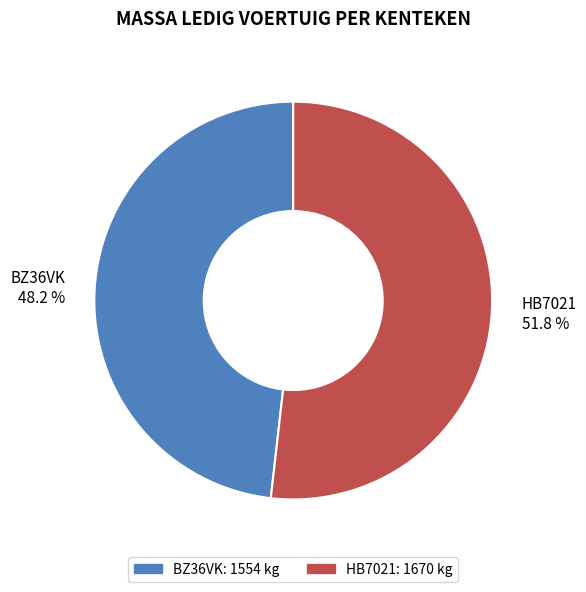

The BZ36VK slice represents 39% of the pie. True or false?

False